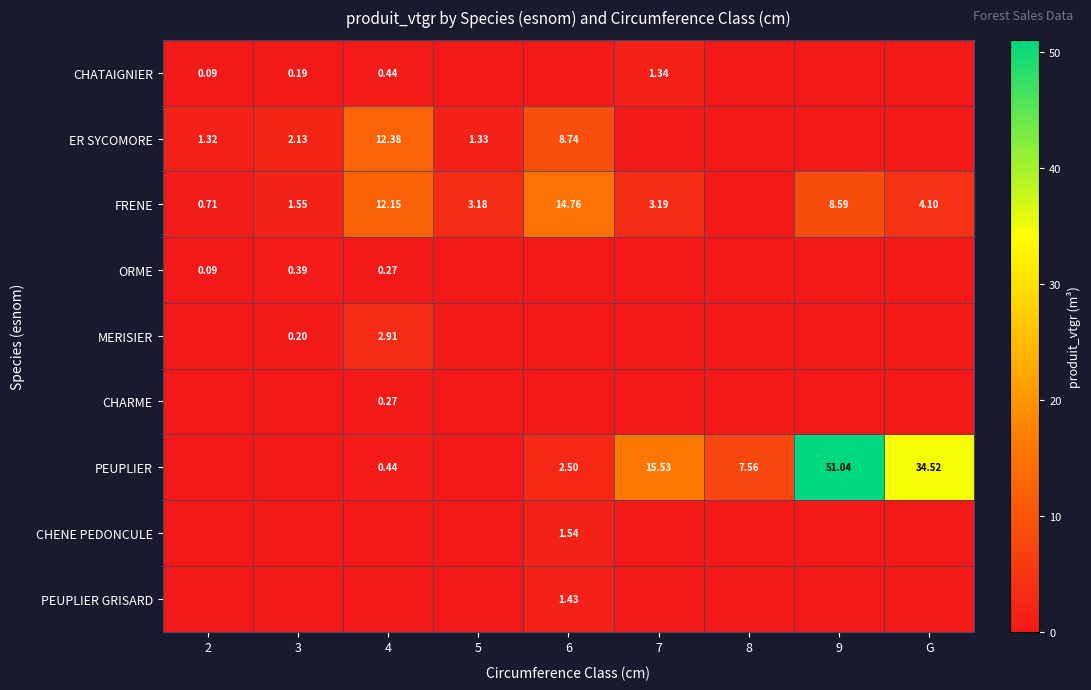

How many data points in MERISIER are above 0?

2